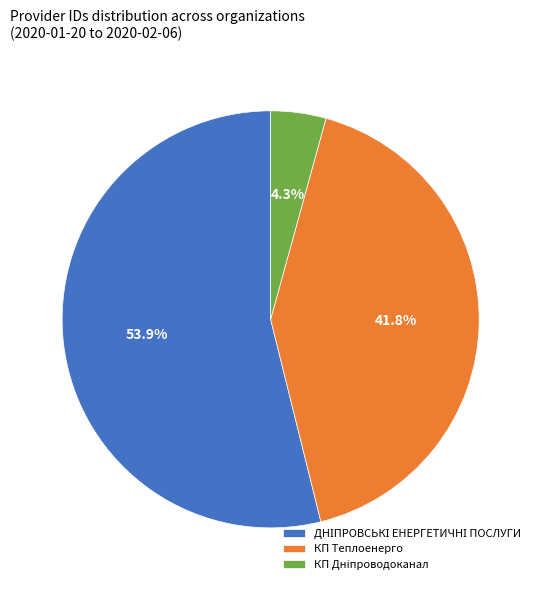

Is there a majority slice in this chart?

Yes